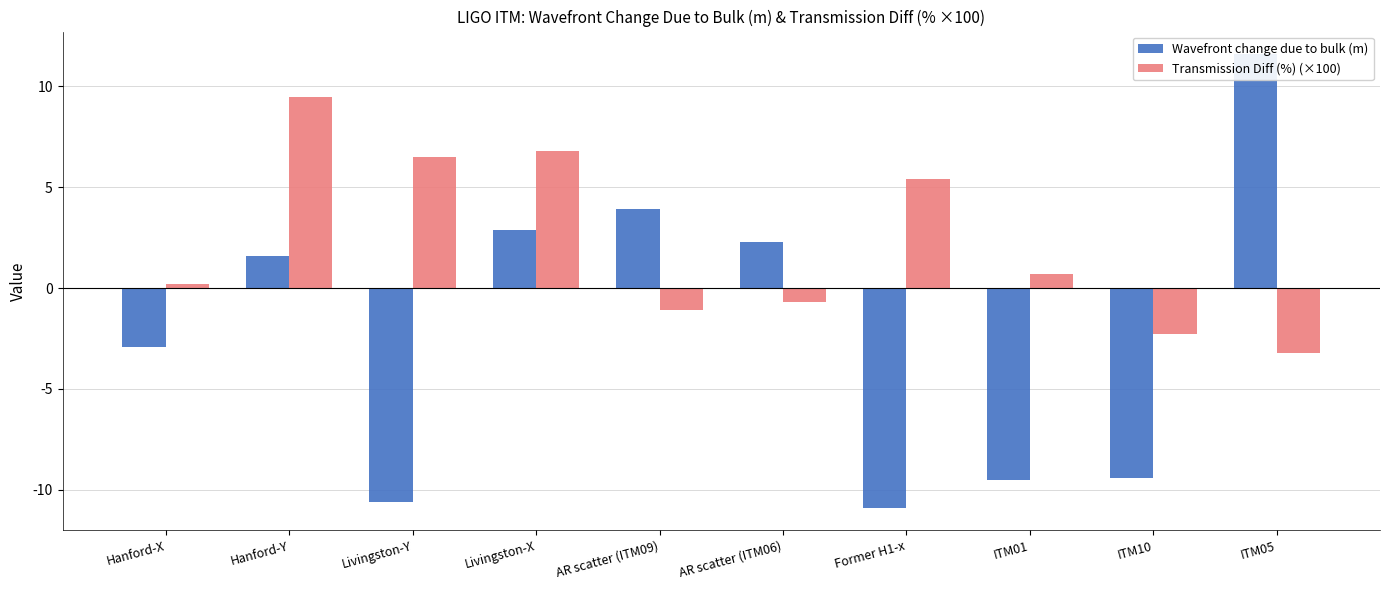

How many bars are there in total?

20